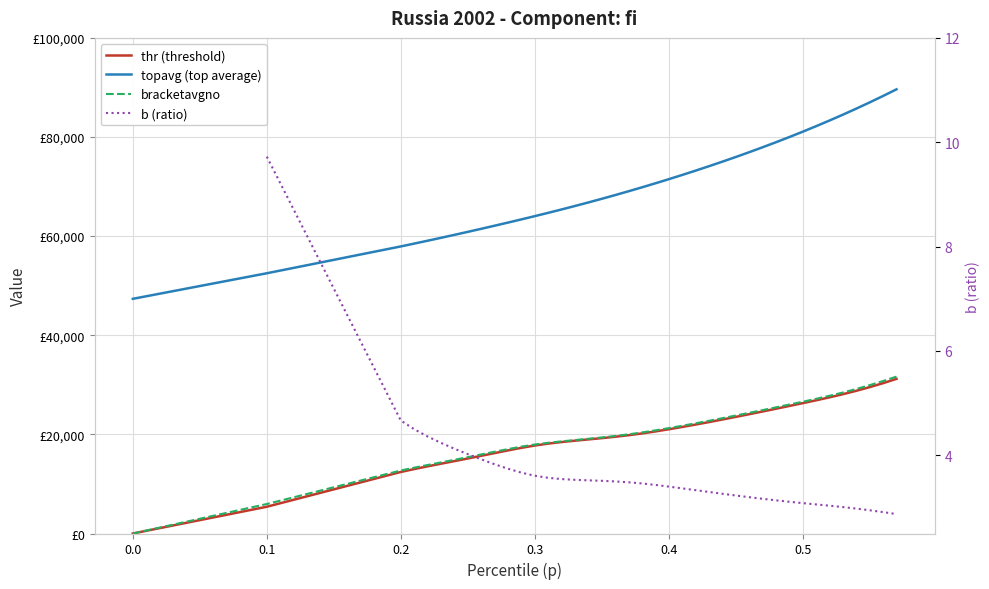

What is the sum of all thr values?

807288.7